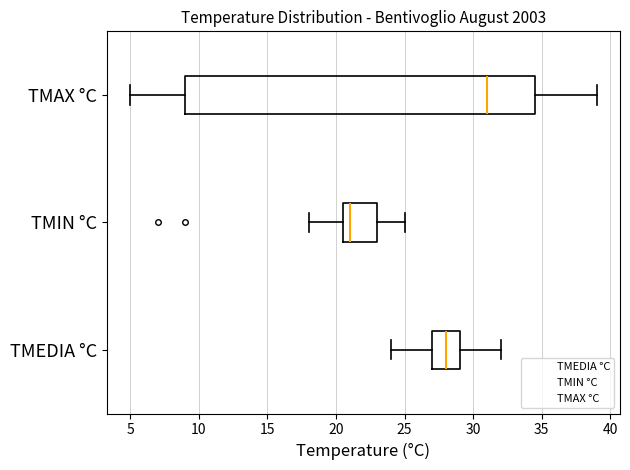

Which box is the widest, from its left edge to its right edge?

TMAX °C